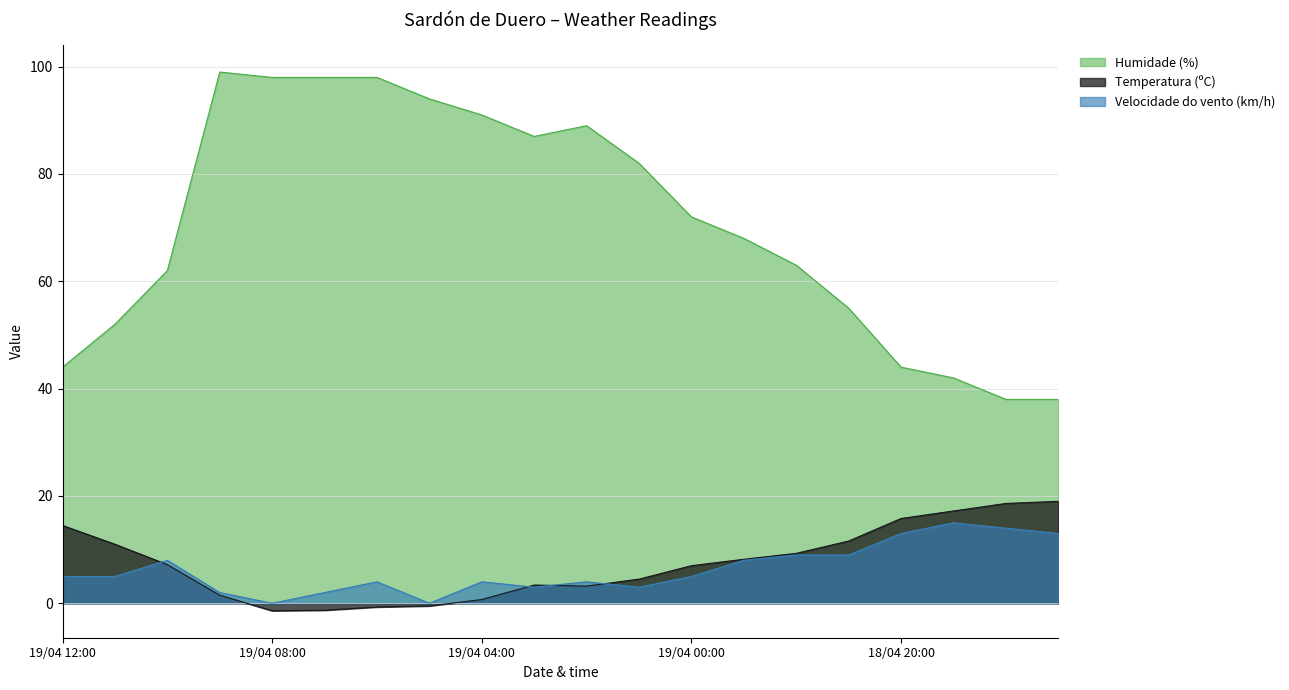

True or false: Velocidade do vento (km/h) has more than 1 interior local peaks.

True